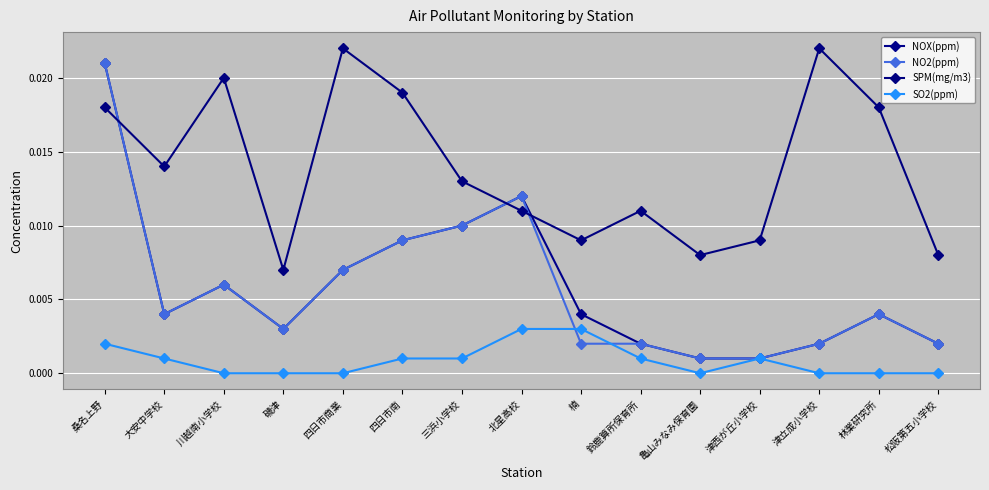

What is the label of the 13th point from the right?

川越南小学校